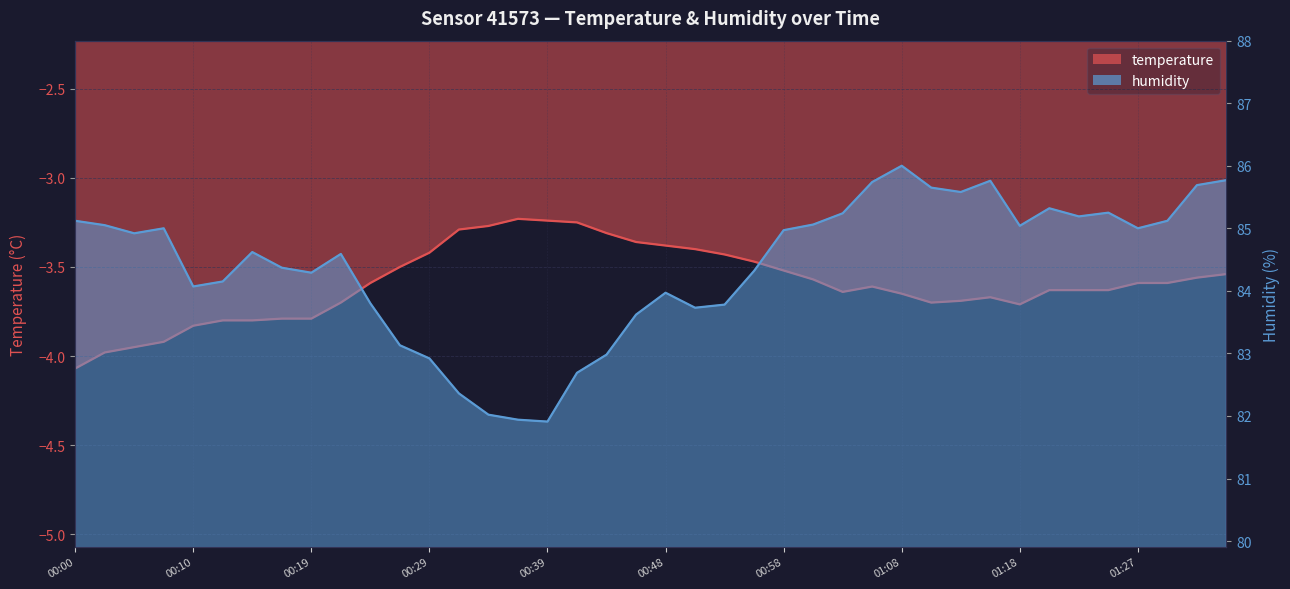

True or false: humidity and temperature cross at least once.

False